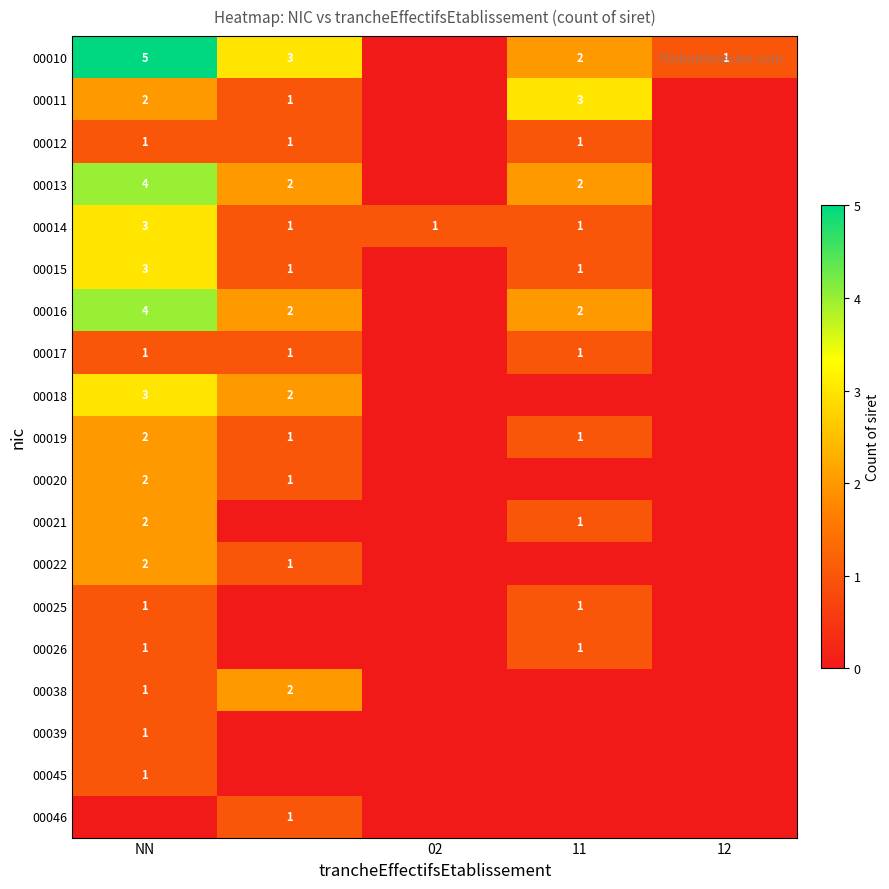

The 00014 series shows 0 at 11. True or false?

False